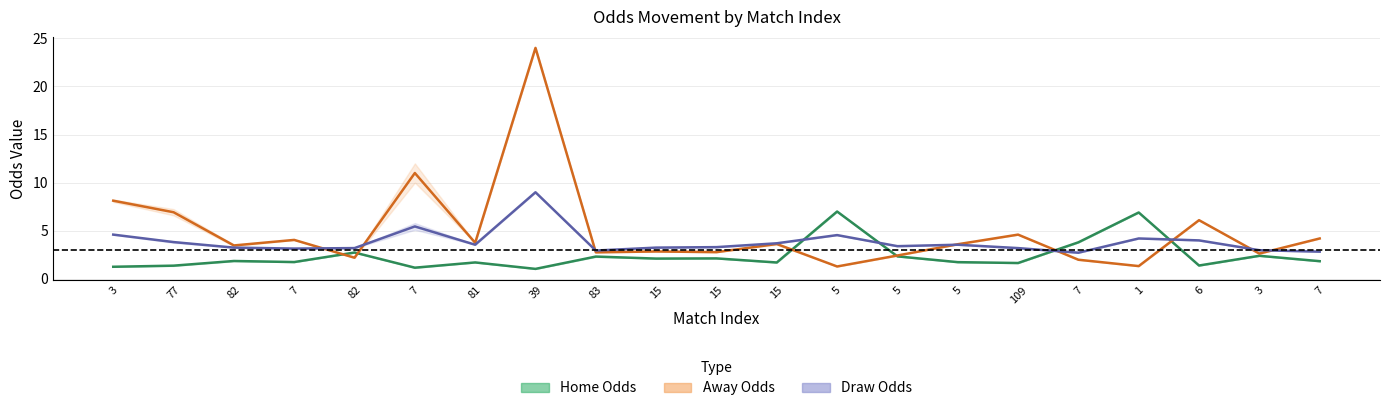

True or false: Draw Odds (mid) has a value of 3.5 at 5.

True